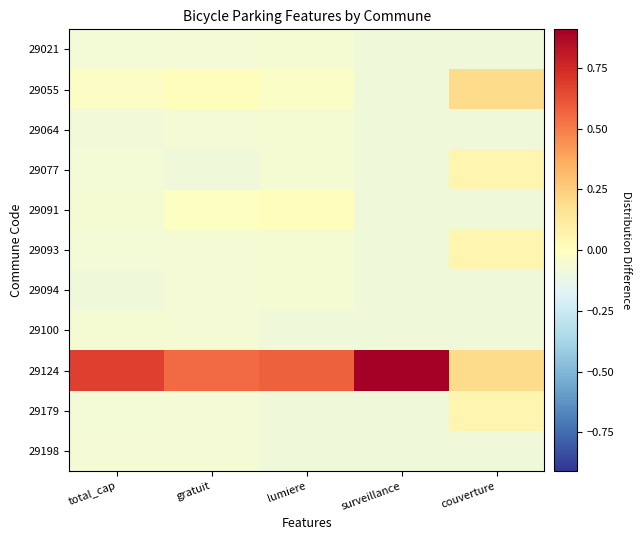

Which has a higher value, lumiere or surveillance?

lumiere